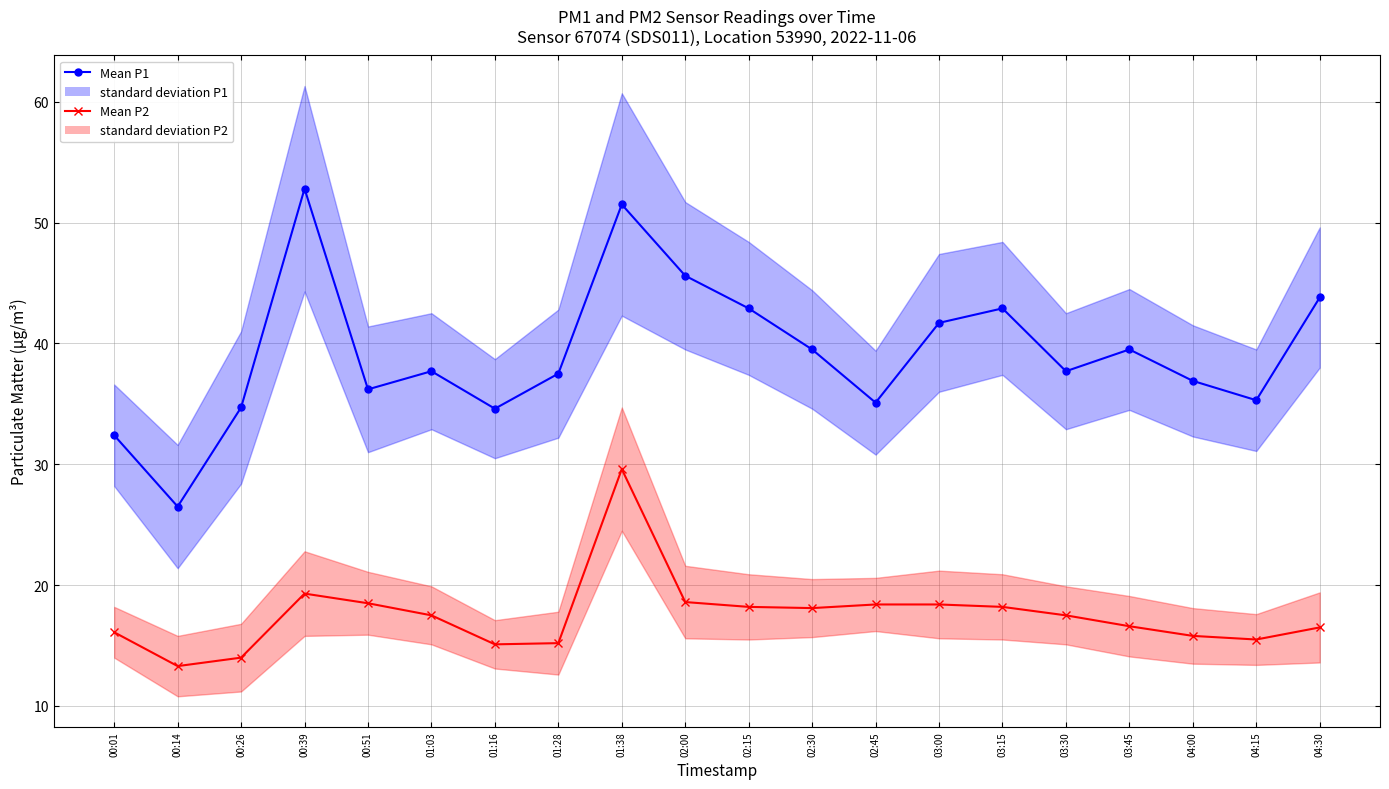

How many distinct data groups are displayed?

2